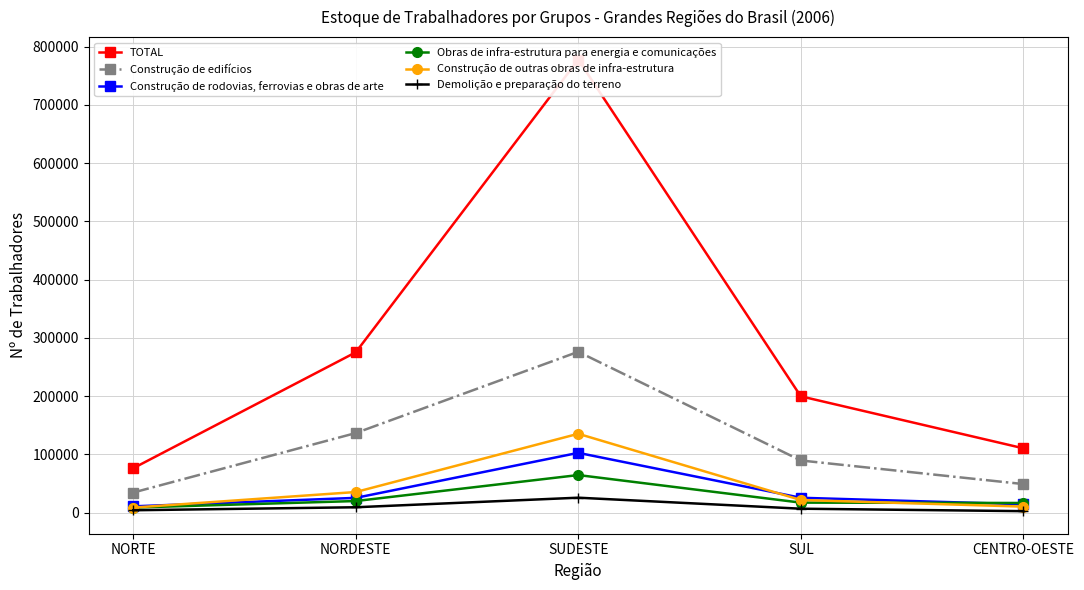

How many values in the TOTAL series are below 199583?

2